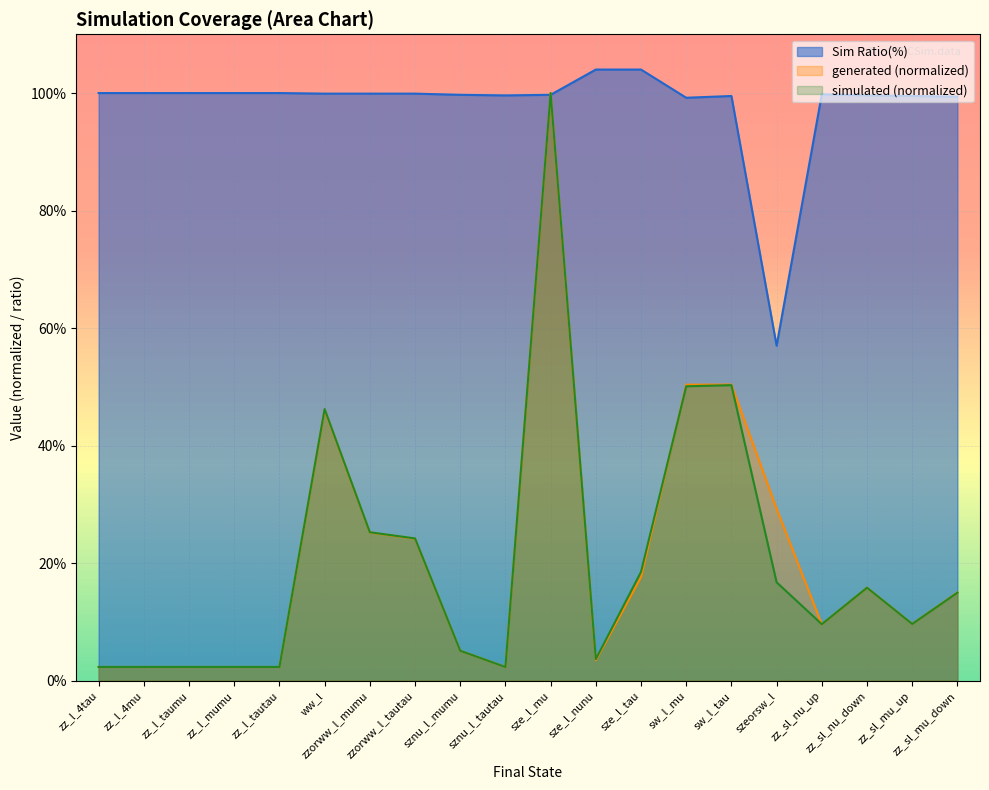

How many intersections are there between Sim Ratio(%) and simulated?

2